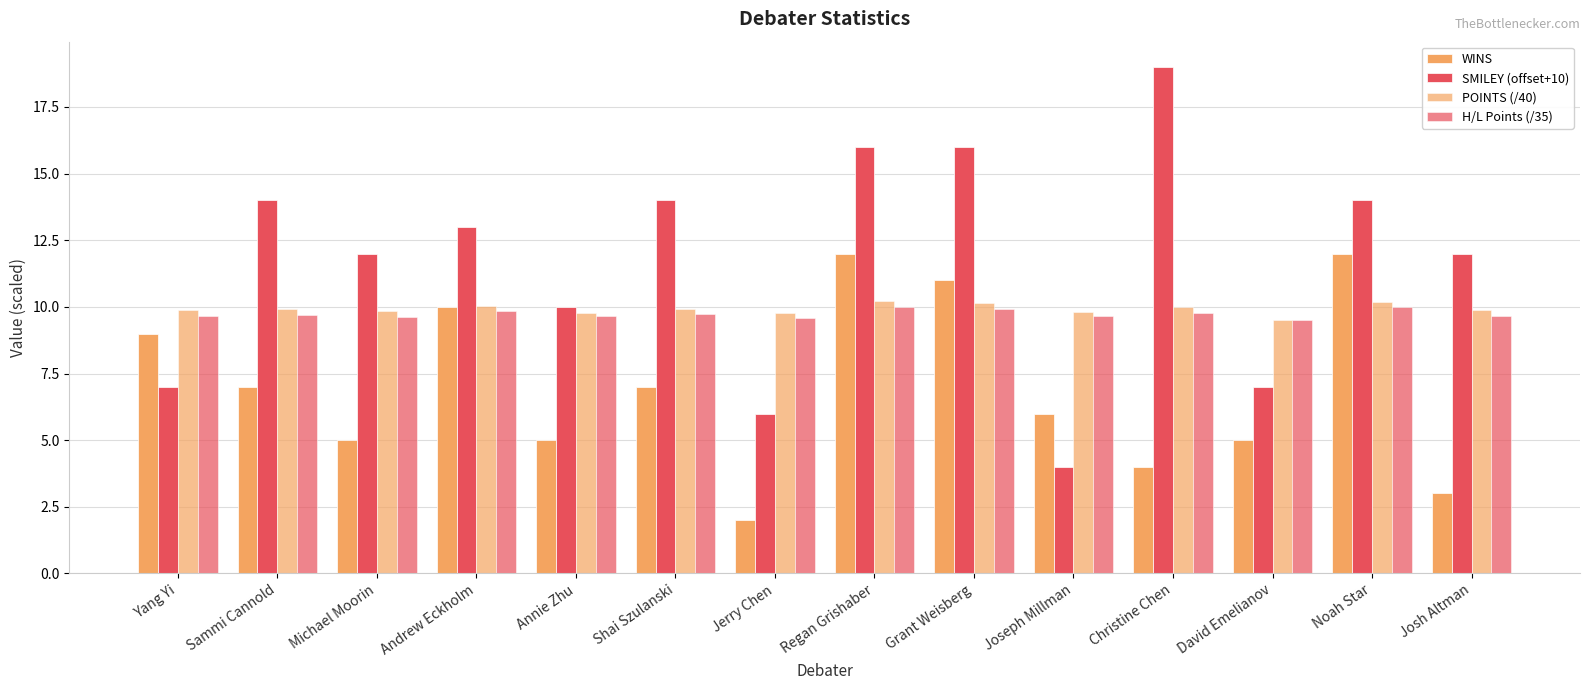

Which series has the largest total across all categories?

SMILEY (offset+10)